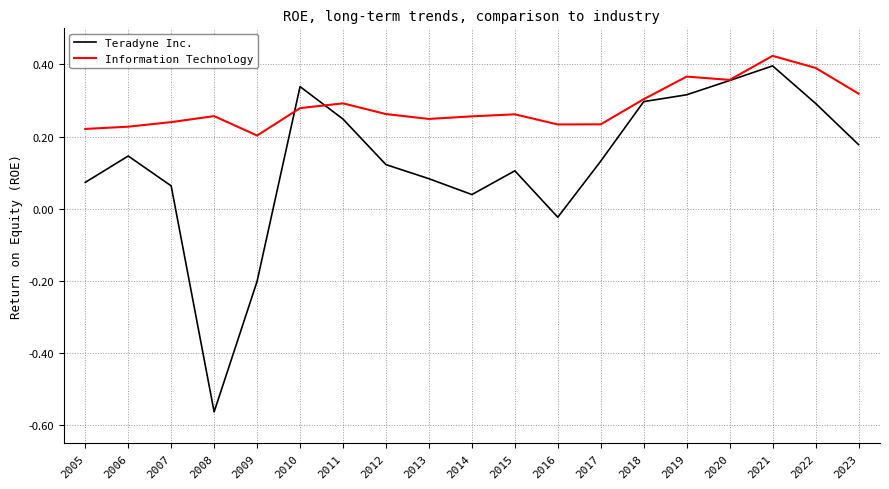

How many lines are shown in the chart?

2